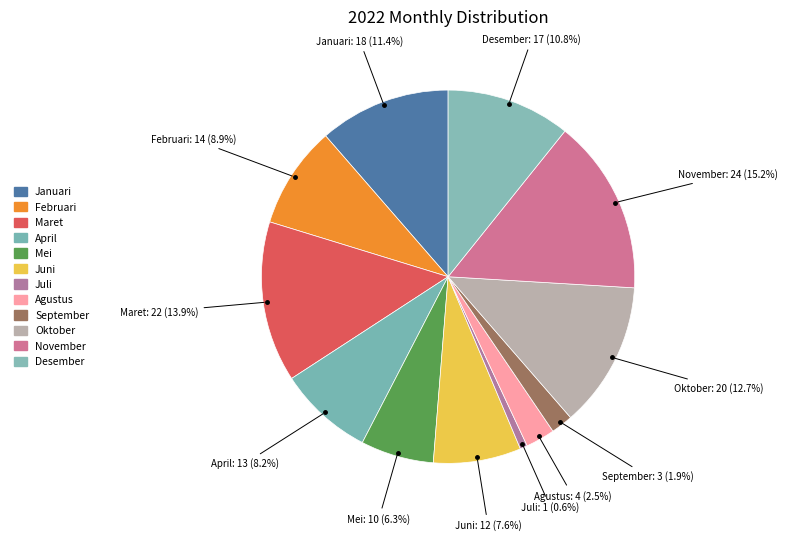

Is it true that November is 15% of the pie?

True